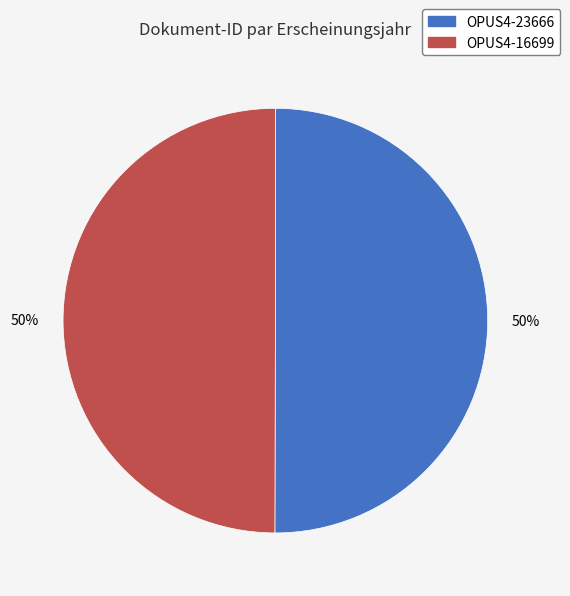

Approximately how many times larger is the value at OPUS4-23666 compared to OPUS4-16699?

1.0